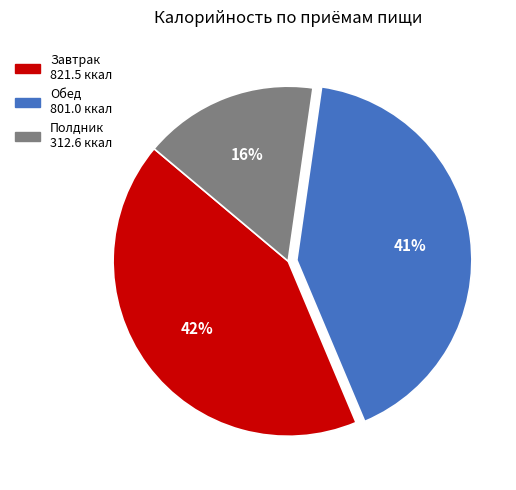

Does any single category account for the majority?

No